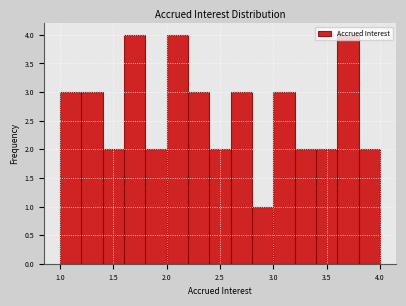

Reading left to right, list every bar in this chart as the range it spans on the x-axis followed by its height. The values are not printed on the chart, so give them approximately, as read against the axis.

1.0 to 1.2: 3
1.2 to 1.4: 3
1.4 to 1.6: 2
1.6 to 1.8: 4
1.8 to 2.0: 2
2.0 to 2.2: 4
2.2 to 2.4: 3
2.4 to 2.6: 2
2.6 to 2.8: 3
2.8 to 3.0: 1
3.0 to 3.2: 3
3.2 to 3.4: 2
3.4 to 3.6: 2
3.6 to 3.8: 4
3.8 to 4.0: 2